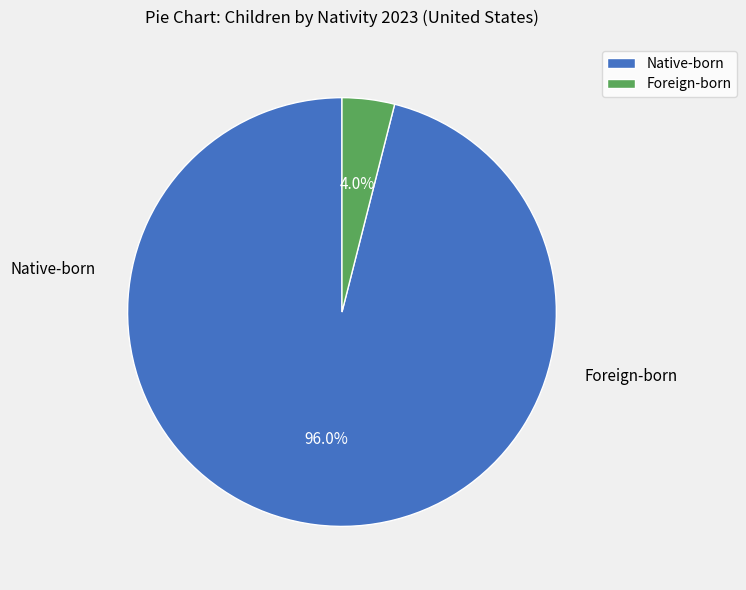

Which category has the smallest portion of the pie?

Foreign-born